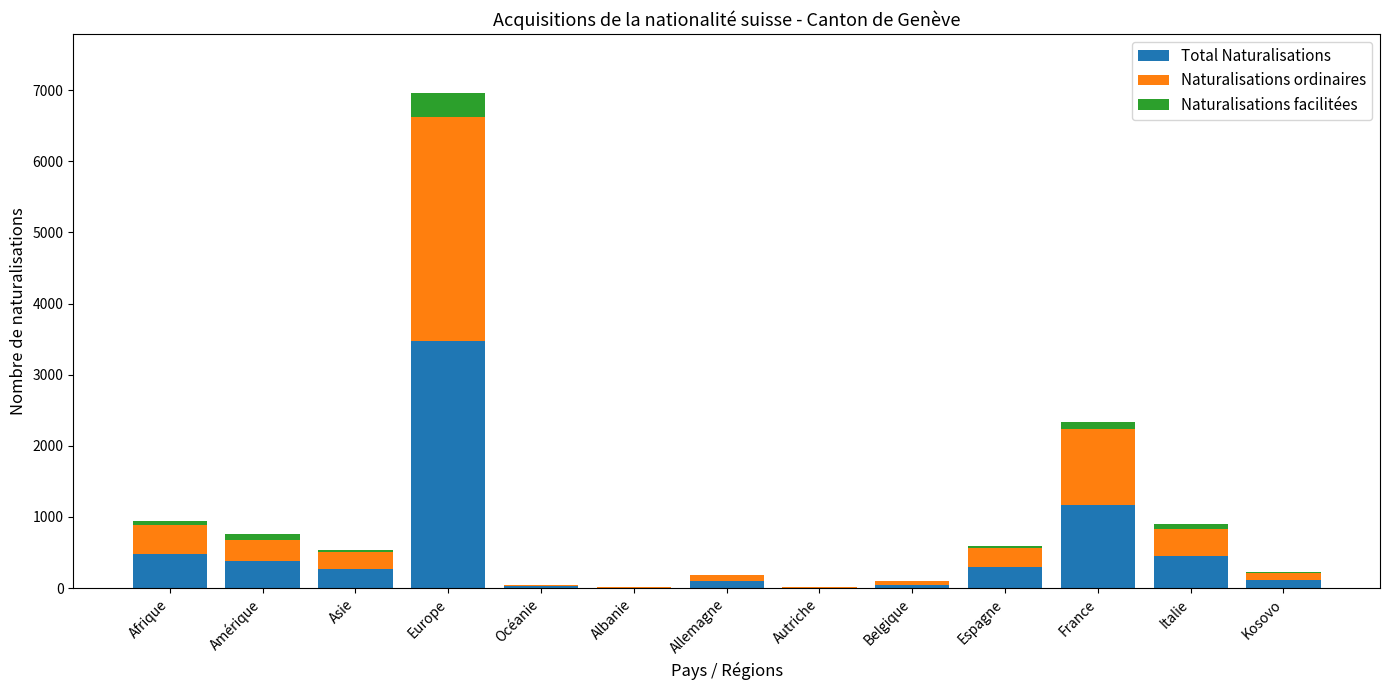

What is the sum of all Total Naturalisations values?

6803